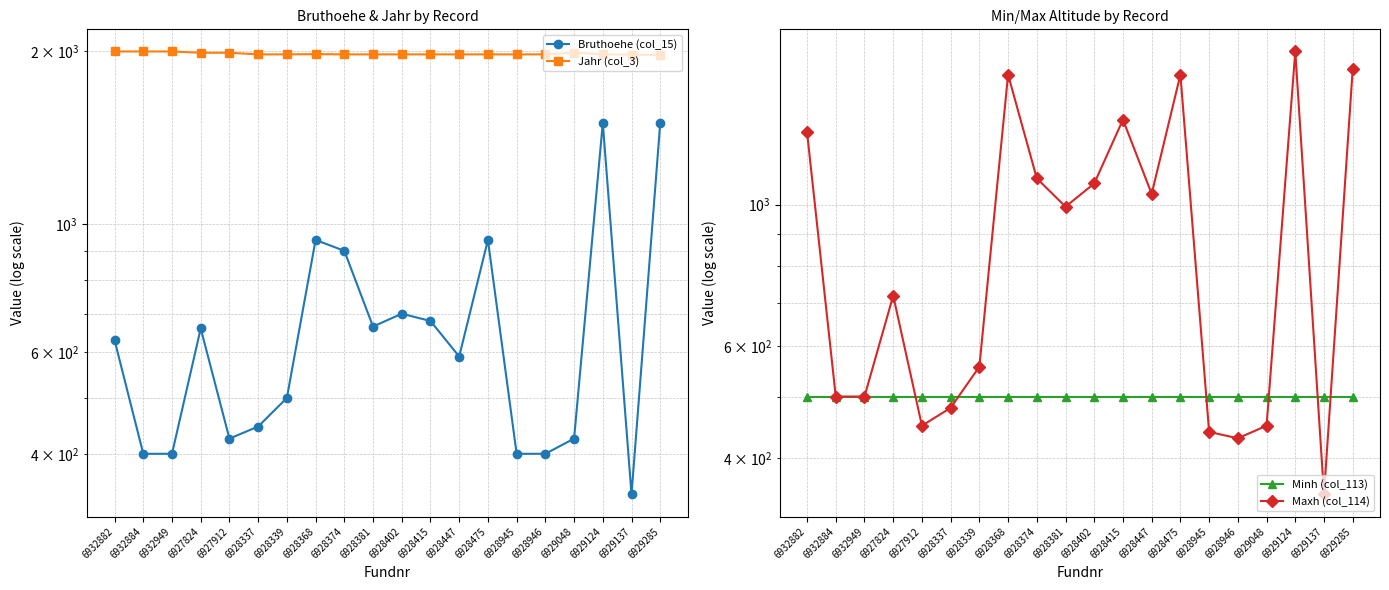

What is the label of the 17th point from the left?

6929048